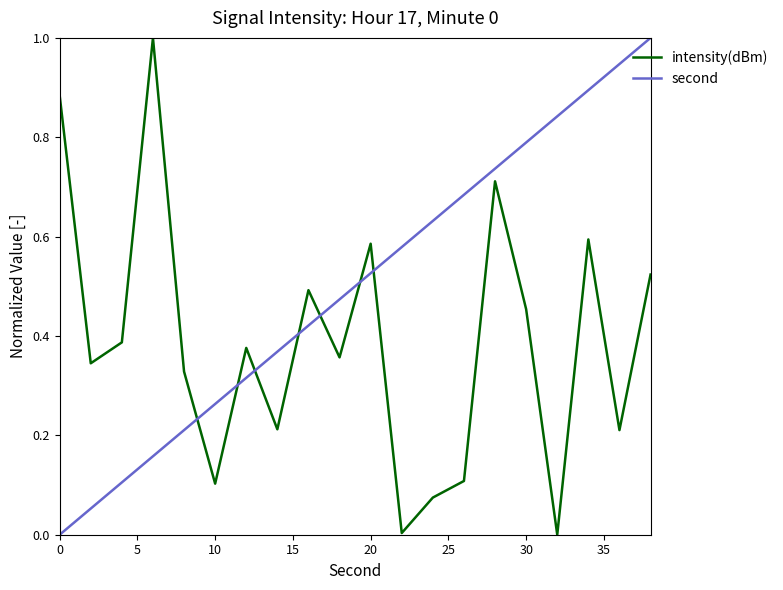

What is the difference between the maximum and minimum values in the intensity(dBm) series?

1.0